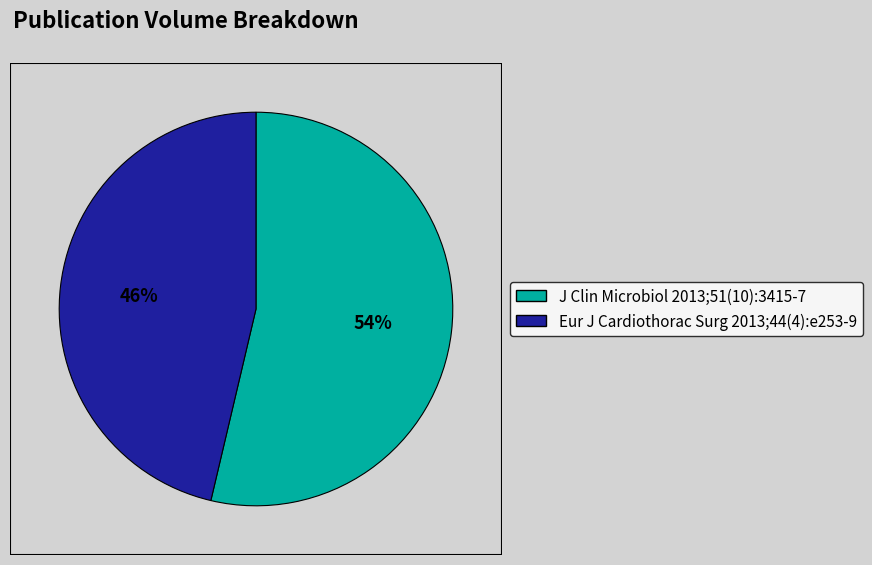

To the nearest percent, what is the combined percentage of Eur J Cardiothorac Surg 2013;44(4):e253-9 and J Clin Microbiol 2013;51(10):3415-7?

100%